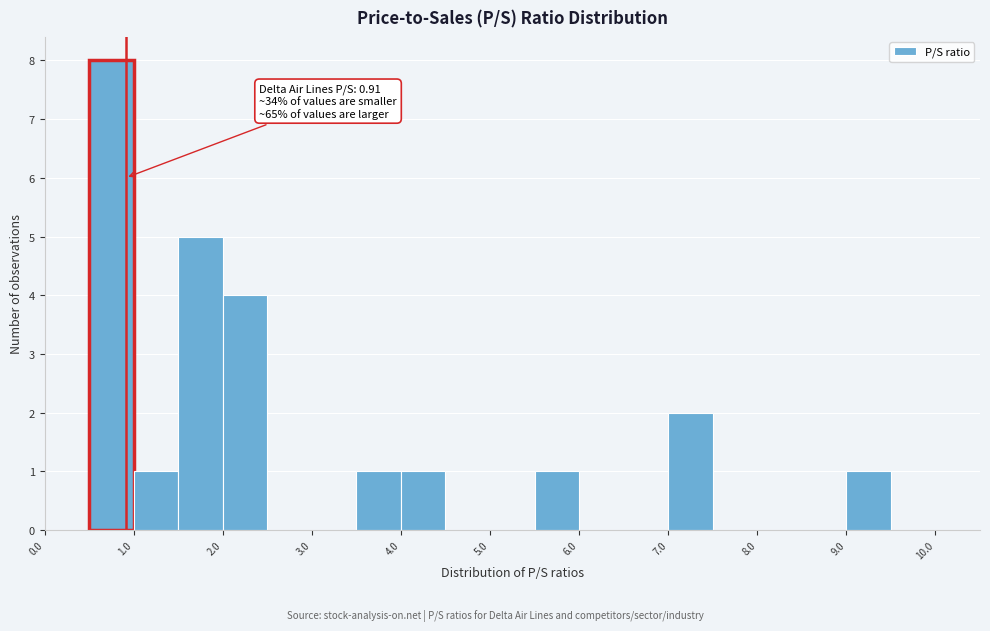

Which range on the x-axis has the tallest bar?

0.5 to 1.0